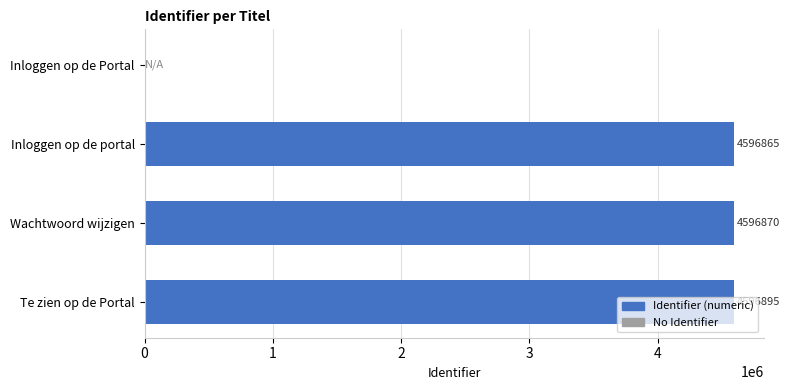

What is the sum of the values at Inloggen op de portal and Wachtwoord wijzigen?

9193735